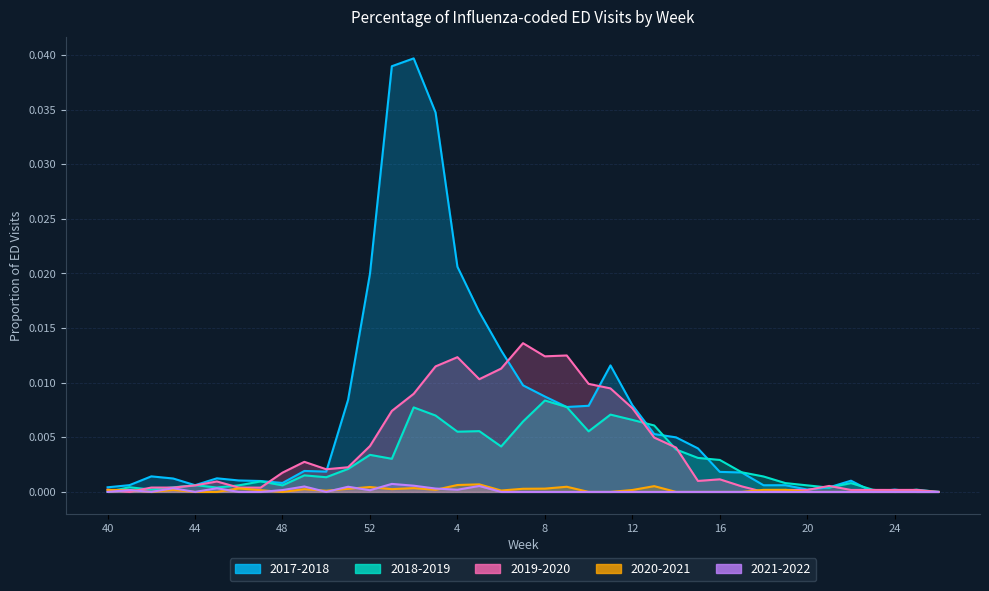

Between 19 and 22, which series saw the biggest shift?

2019-2020